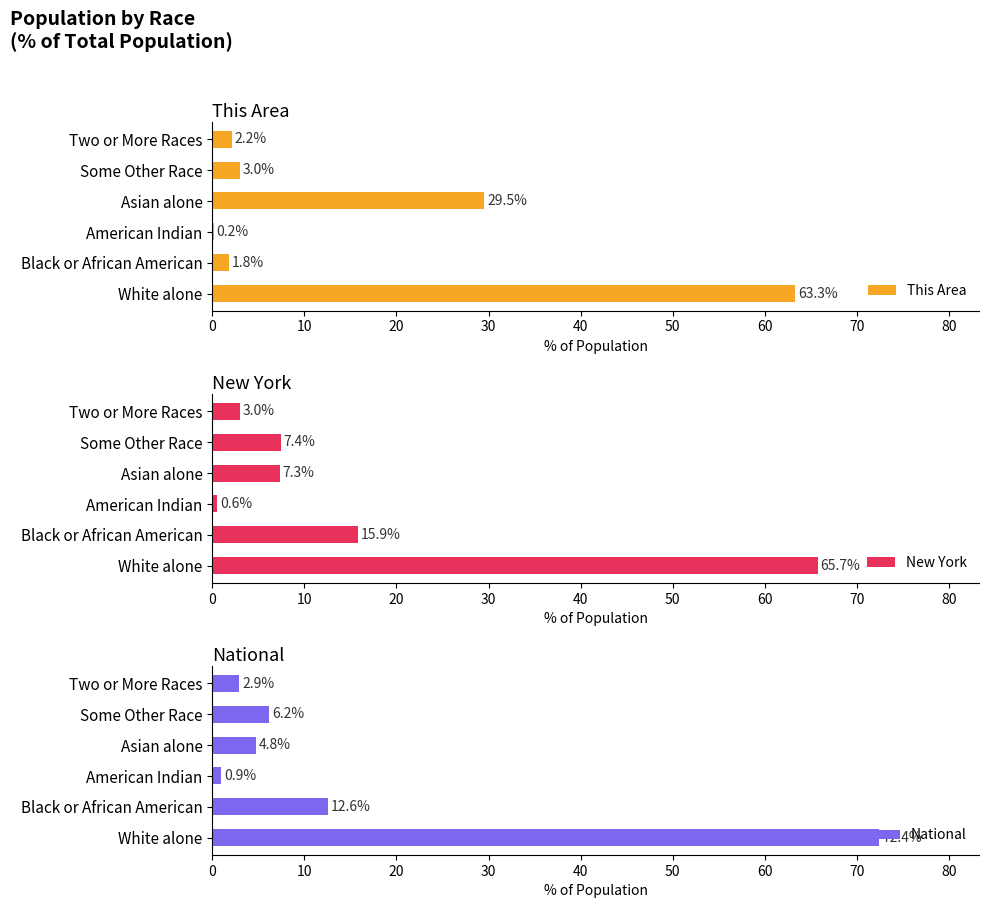

What is the difference between the maximum and minimum values in the This Area series?

63.2